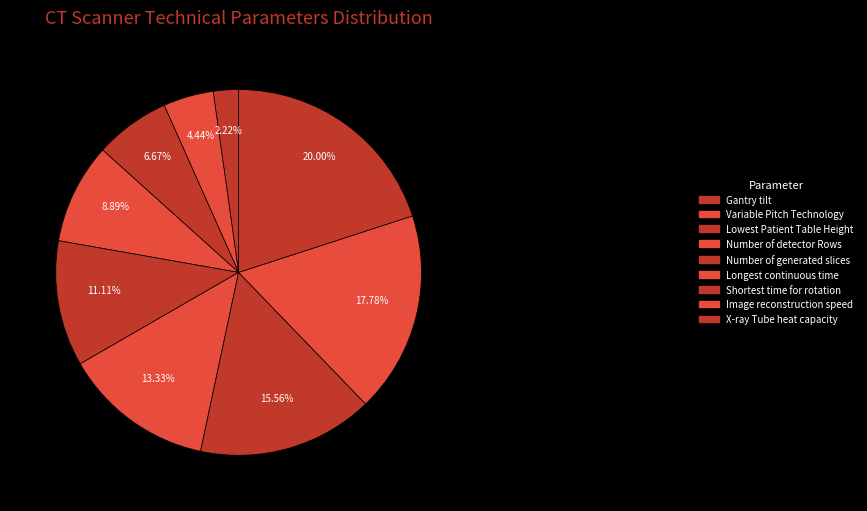

How many segments does this pie chart have?

9